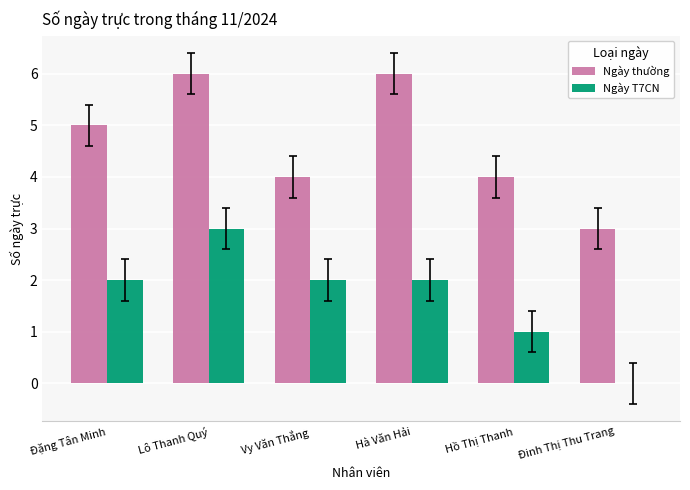

How many Ngày T7CN values are between 1 and 2?

4